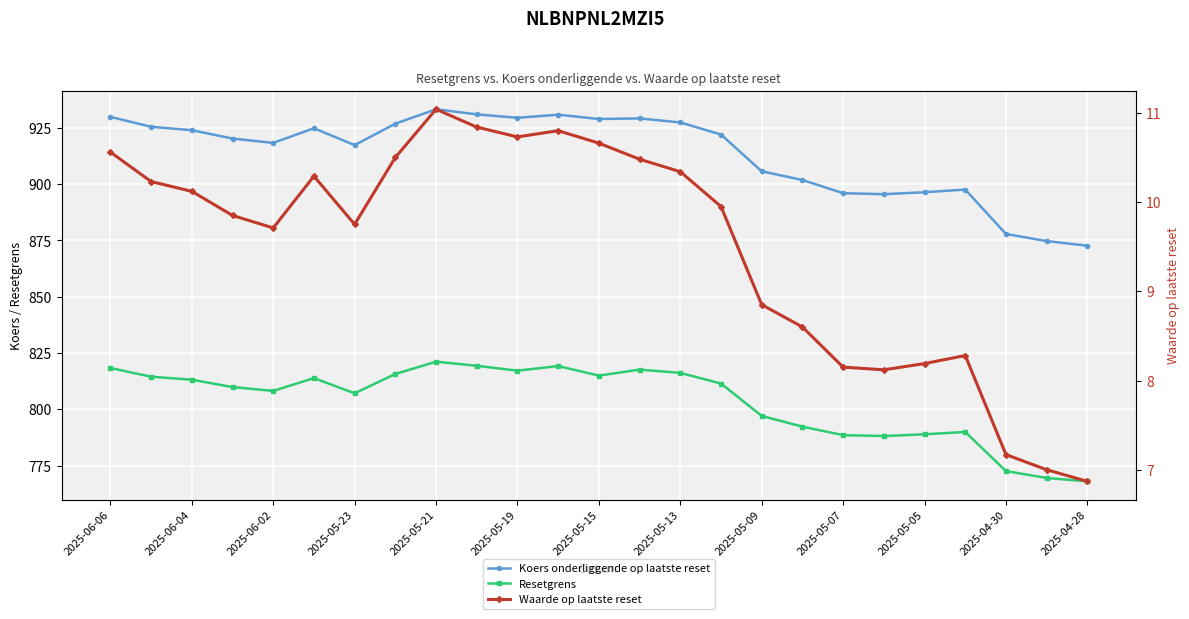

Reading right to left, what are all the values shown in this chart?

Koers onderliggende op laatste reset: 872.7	874.7	877.9	897.6	896.4	895.6	896.0	901.9	905.7	922.1	927.5	929.2	929.0	930.9	929.5	931.0	933.3	926.9	917.4	924.9	918.4	920.3	924.0	925.5	929.9
Resetgrens: 768.0	769.5	772.5	789.9	788.9	788.1	788.5	792.3	797.1	811.4	816.2	817.6	814.9	819.2	817.2	819.3	821.1	815.7	807.1	813.9	808.2	809.9	813.1	814.5	818.3
Waarde op laatste reset: 6.9	7.0	7.2	8.3	8.2	8.1	8.2	8.6	8.8	9.9	10.3	10.5	10.7	10.8	10.7	10.8	11.0	10.5	9.8	10.3	9.7	9.8	10.1	10.2	10.6